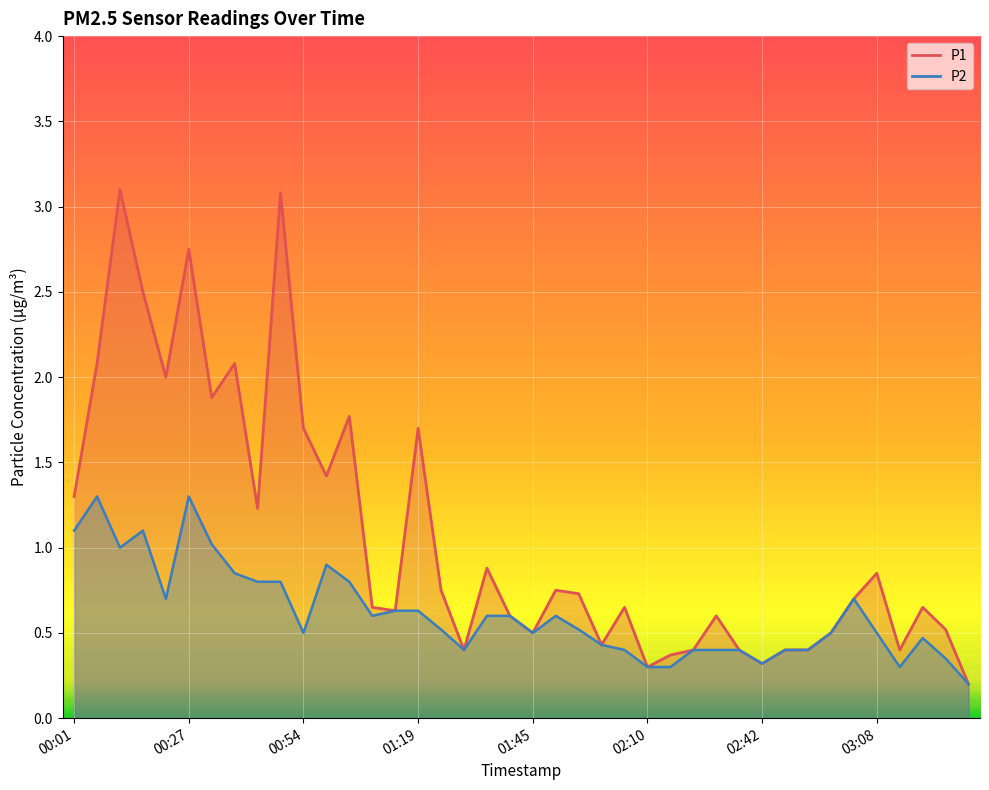

True or false: P2 has more than 0 points higher than both neighbors.

True